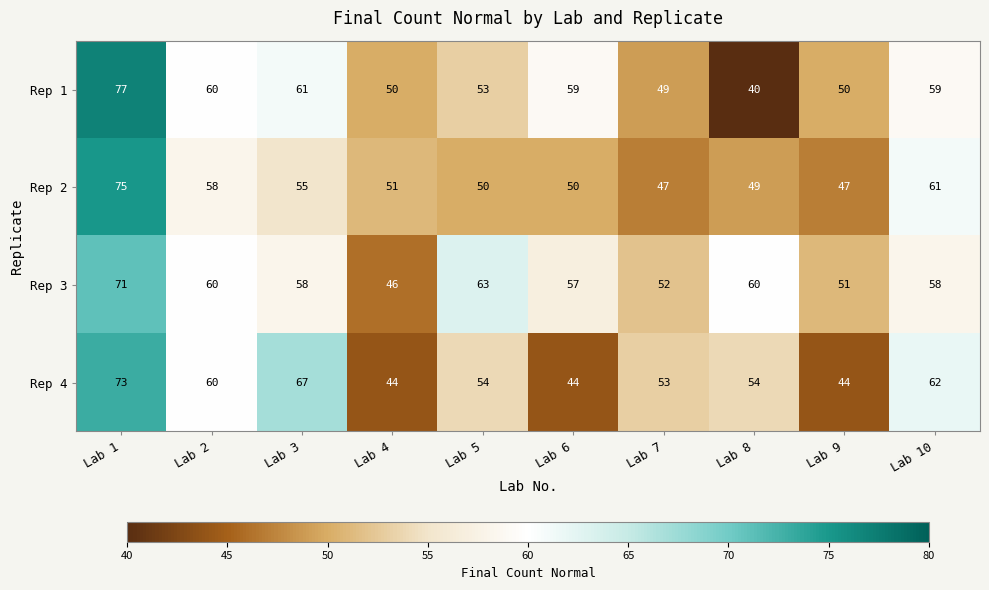

At how many categories does at least one series exceed 66?

2